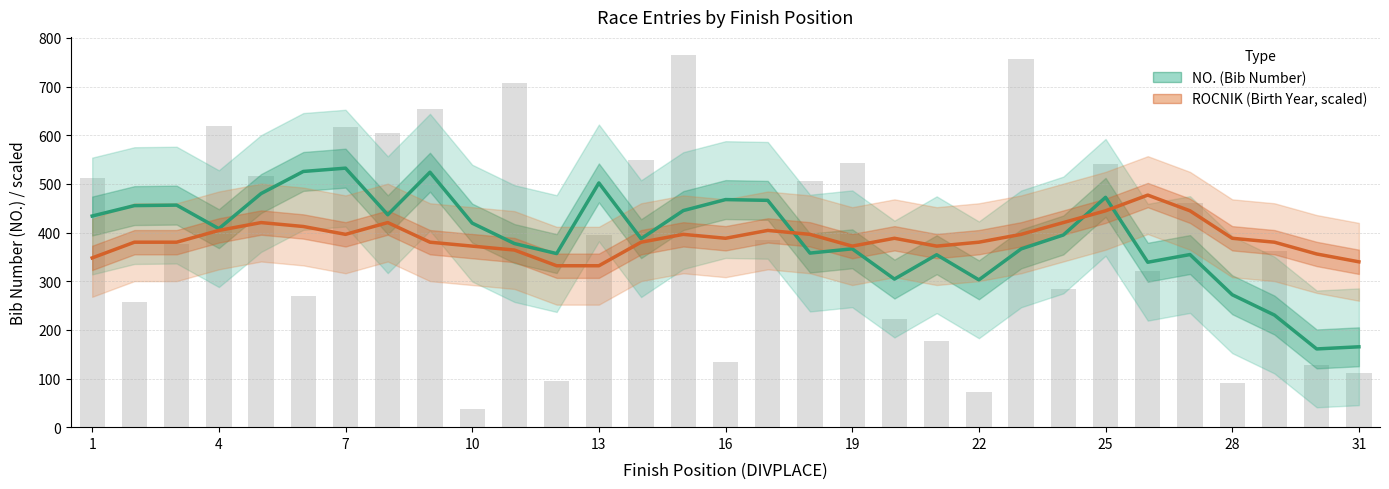

Which series has the largest total across all categories?

NO. (Bib Number)